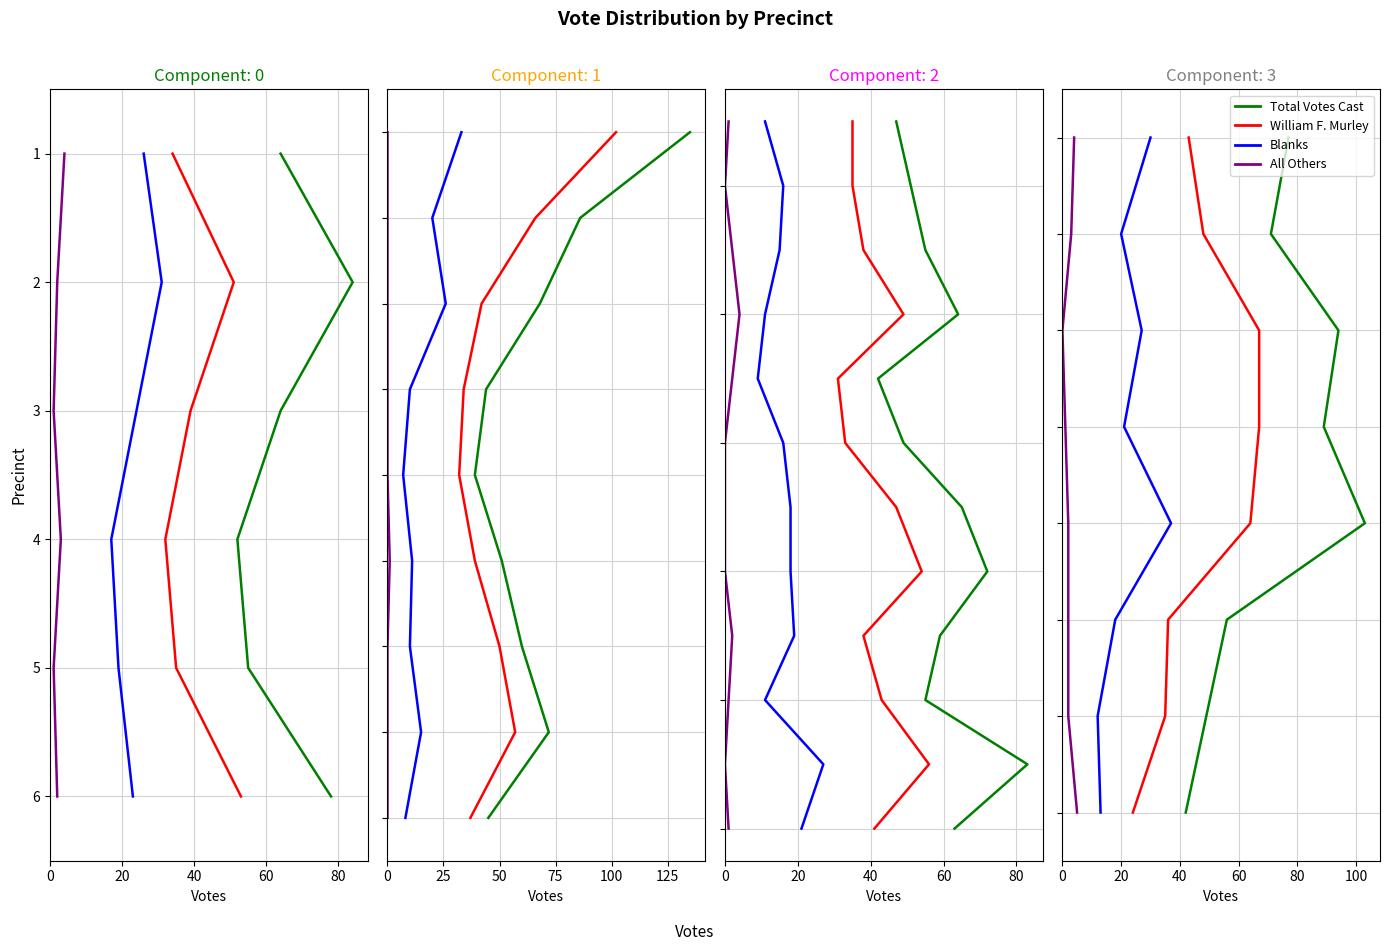

Which series has the largest total across all categories?

Total Votes Cast